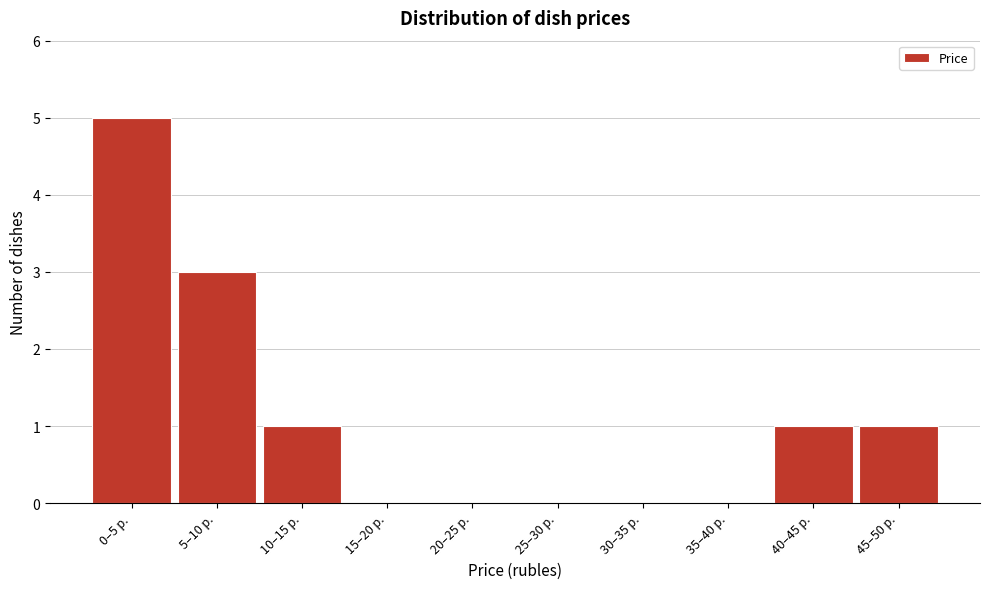

Reading left to right, list all the values displayed in this chart.

0–5 р.=5	5–10 р.=3	10–15 р.=1	15–20 р.=0	20–25 р.=0	25–30 р.=0	30–35 р.=0	35–40 р.=0	40–45 р.=1	45–50 р.=1